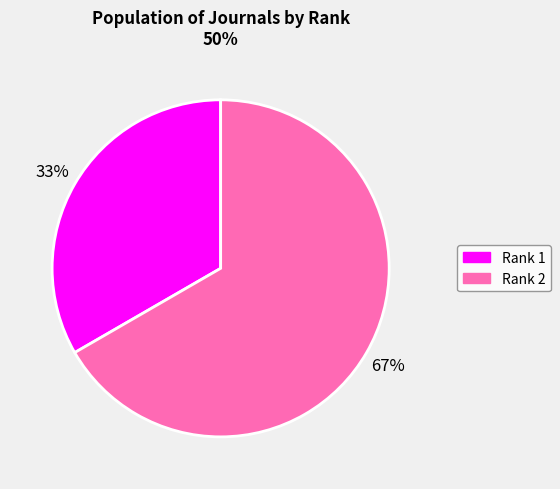

Which has a higher value, Rank 1 or Rank 2?

Rank 2